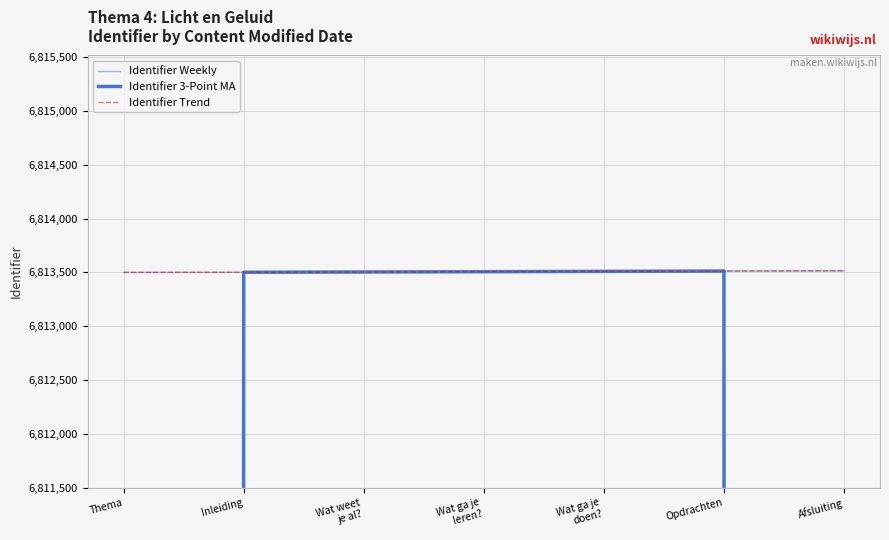

What is the smallest value displayed?

4542333.7